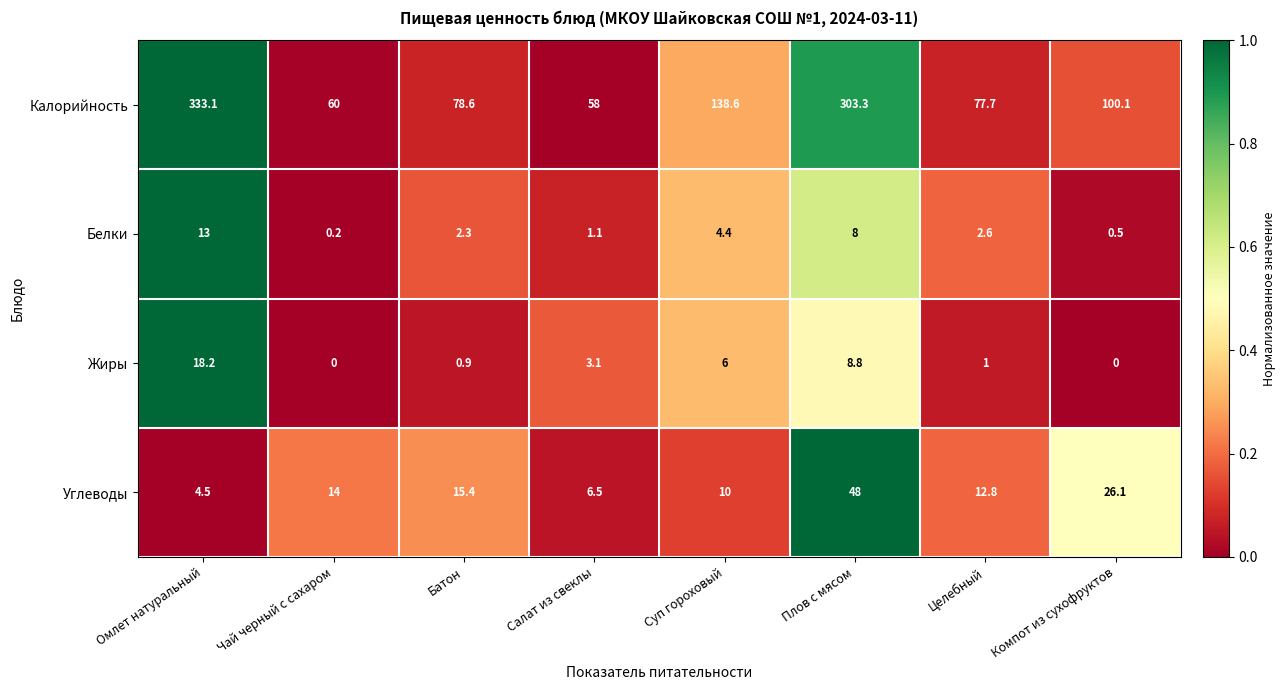

How many values in the Калорийность series exceed 100?

4